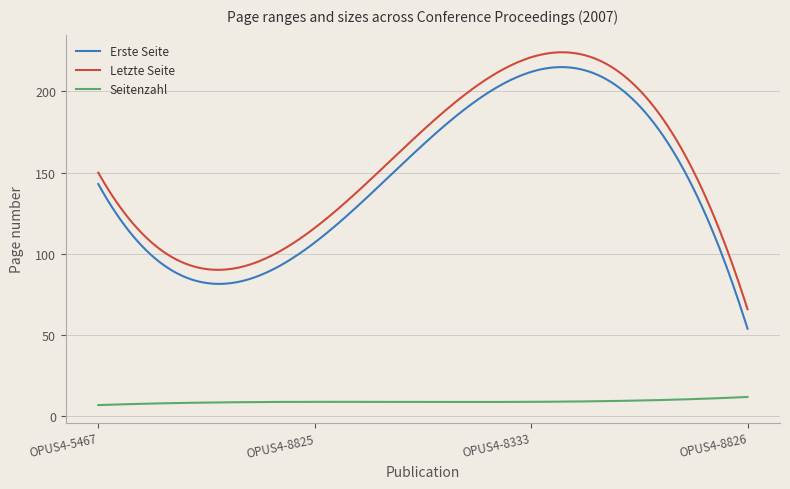

Which series has the largest range (max minus min)?

Erste Seite